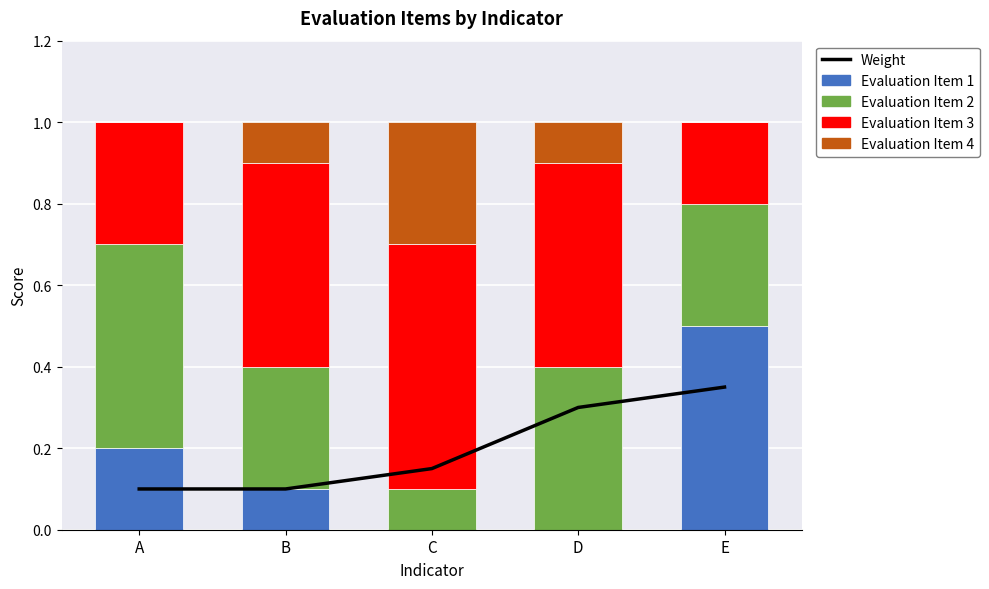

How many distinct data groups are displayed?

5